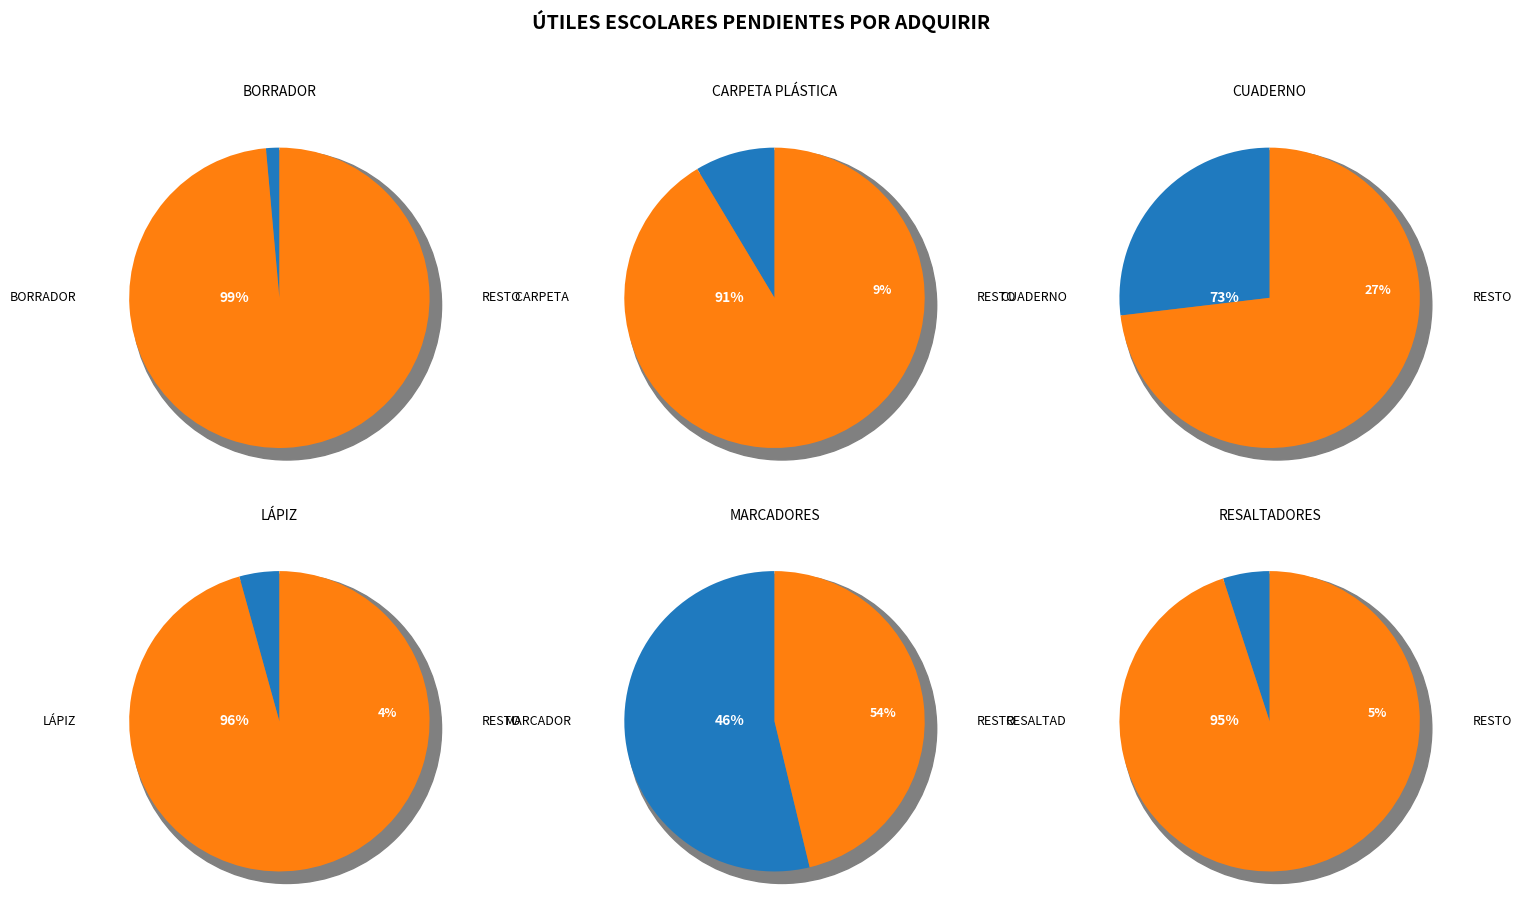

What is the change in value from CARPETA PLÁSTICA to RESALTADORES?

-10000